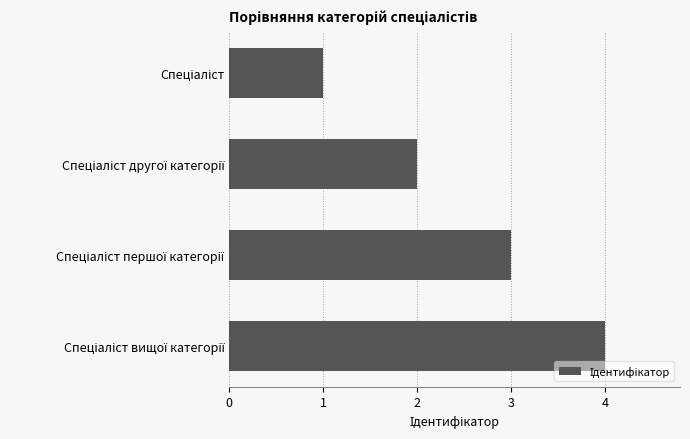

What is the difference between the maximum and minimum values?

3